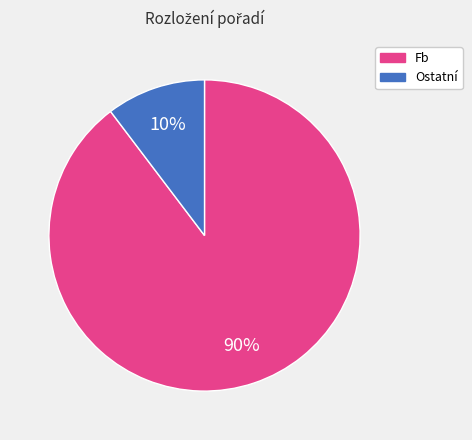

How many slices are in this pie chart?

2